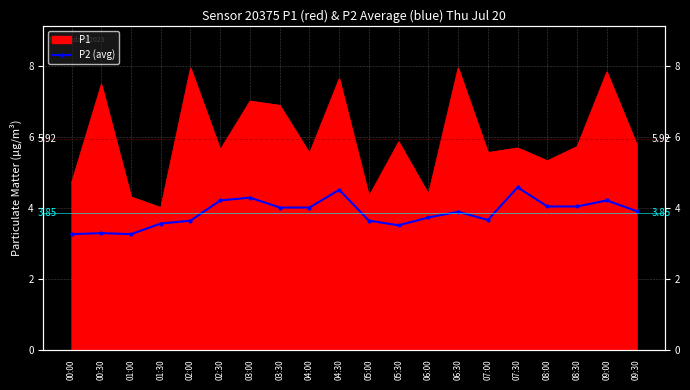

What is the value of the 9th point from the left?

4.0